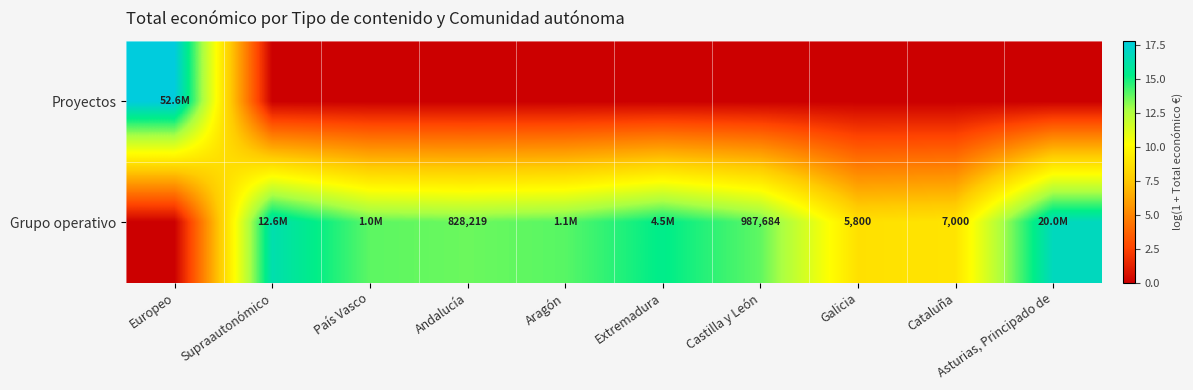

True or false: Grupo operativo has a value of 13.8 at Castilla y León.

True